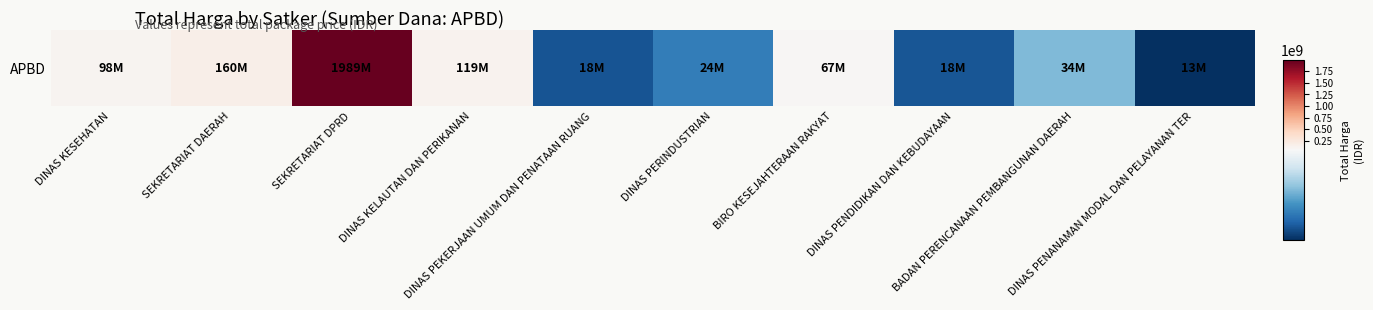

List the labels in order of value, largest first.

SEKRETARIAT DPRD, SEKRETARIAT DAERAH, DINAS KELAUTAN DAN PERIKANAN, DINAS KESEHATAN, BIRO KESEJAHTERAAN RAKYAT, BADAN PERENCANAAN PEMBANGUNAN DAERAH, DINAS PERINDUSTRIAN, DINAS PENDIDIKAN DAN KEBUDAYAAN, DINAS PEKERJAAN UMUM DAN PENATAAN RUANG, DINAS PENANAMAN MODAL DAN PELAYANAN TER